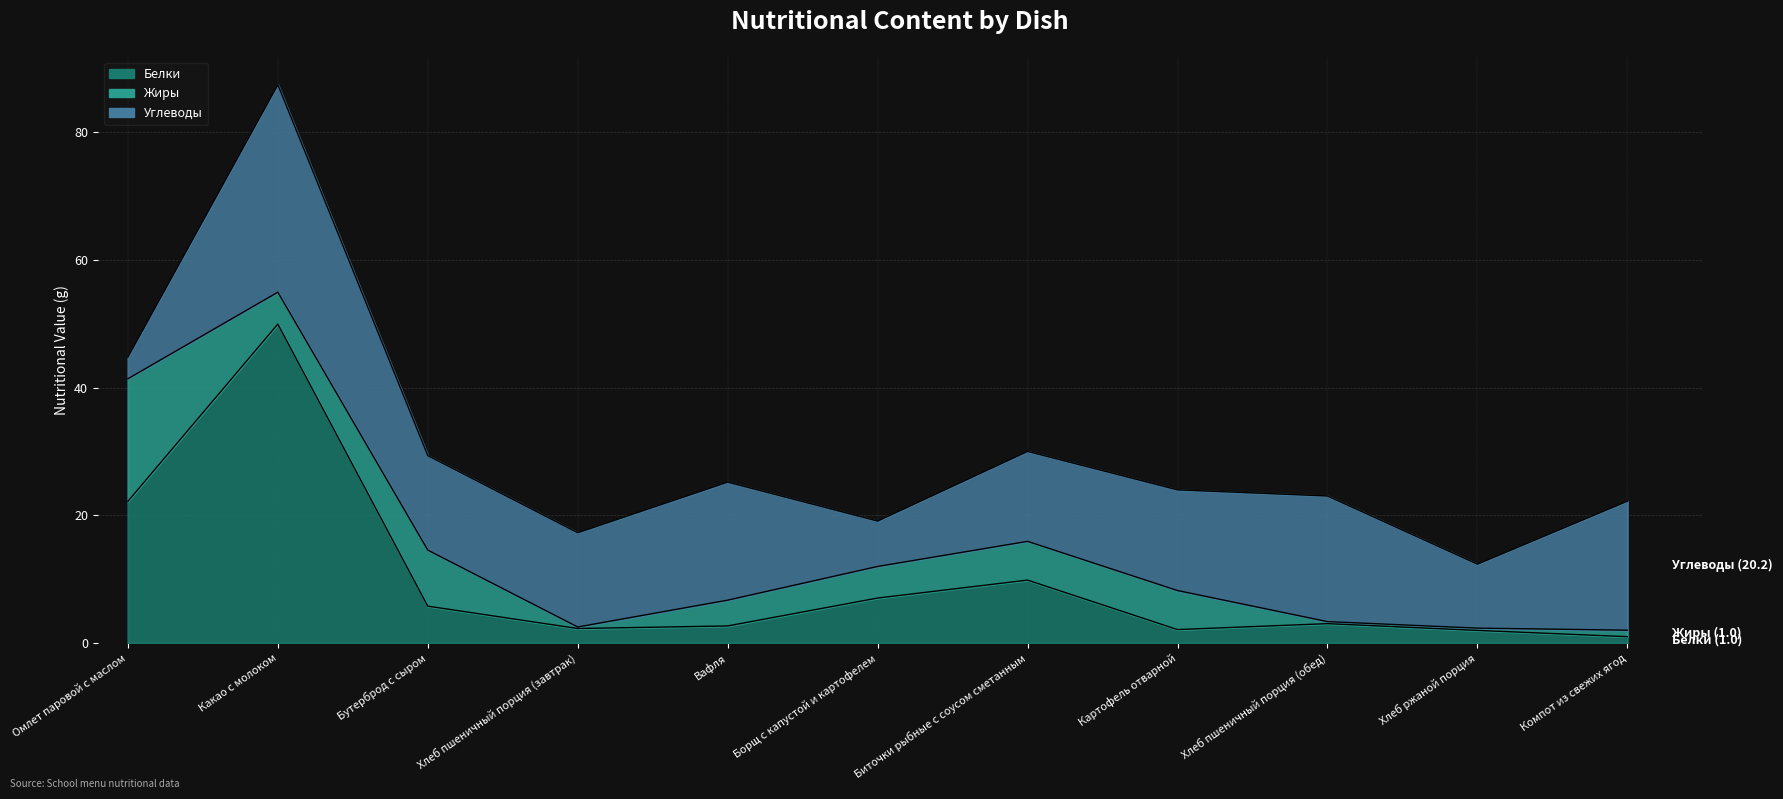

What is the maximum value shown in the chart?

50.0